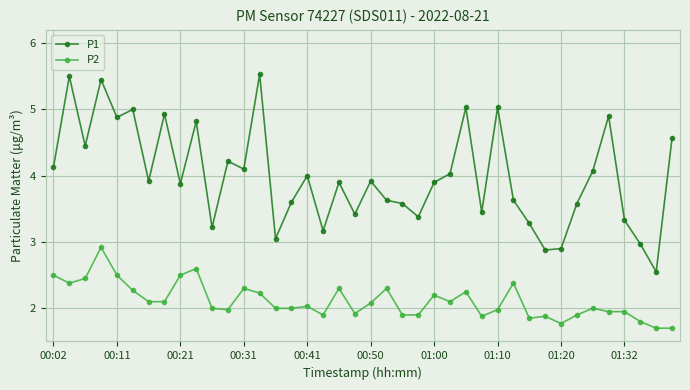

True or false: P1 and P2 intersect in this chart.

False